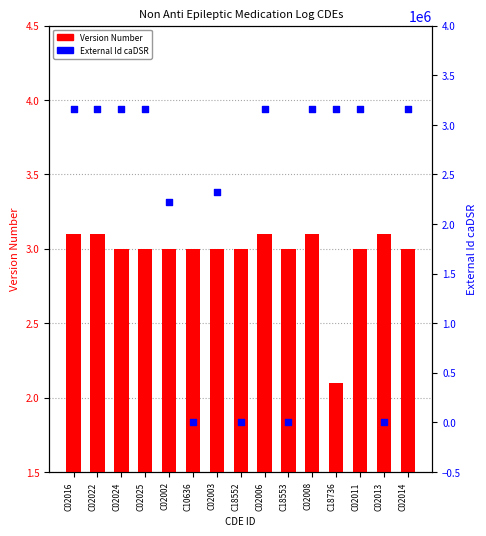

Is the value of External Id caDSR at C18552 greater than the value of Version Number at C18736?

No